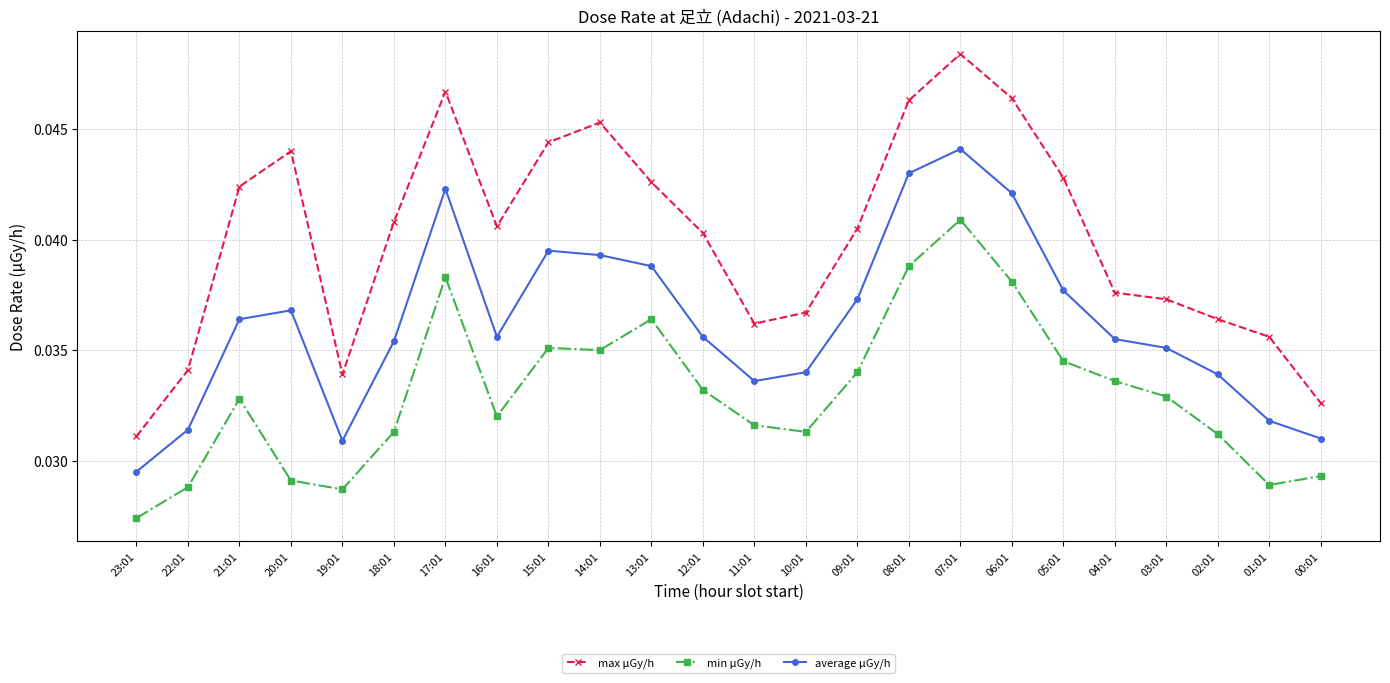

What is the sum of the min μGy/h values at 23:01 and 07:01?

0.1